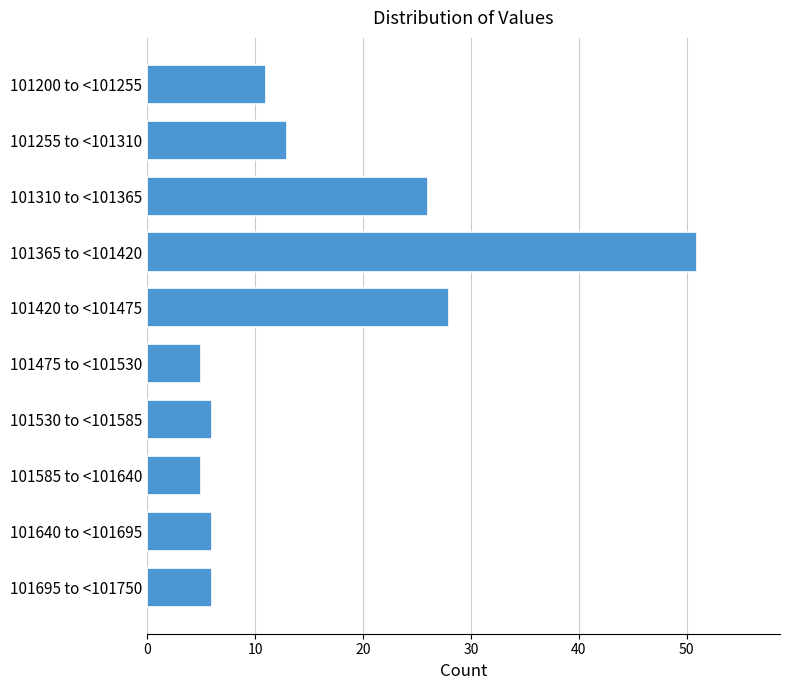

Reading bottom to top, what are all the values shown in this chart?

6	6	5	6	5	28	51	26	13	11